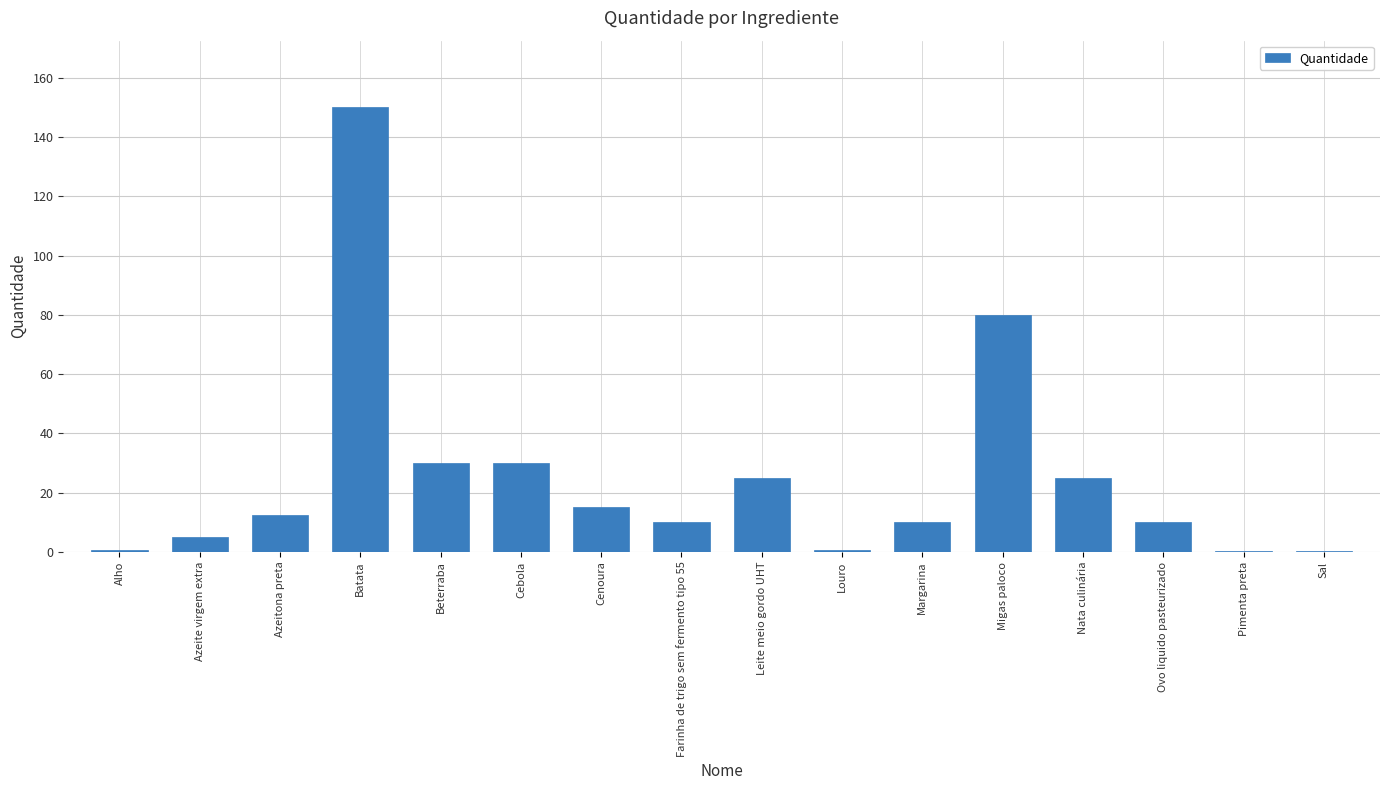

Which label corresponds to the largest value in the chart?

Batata